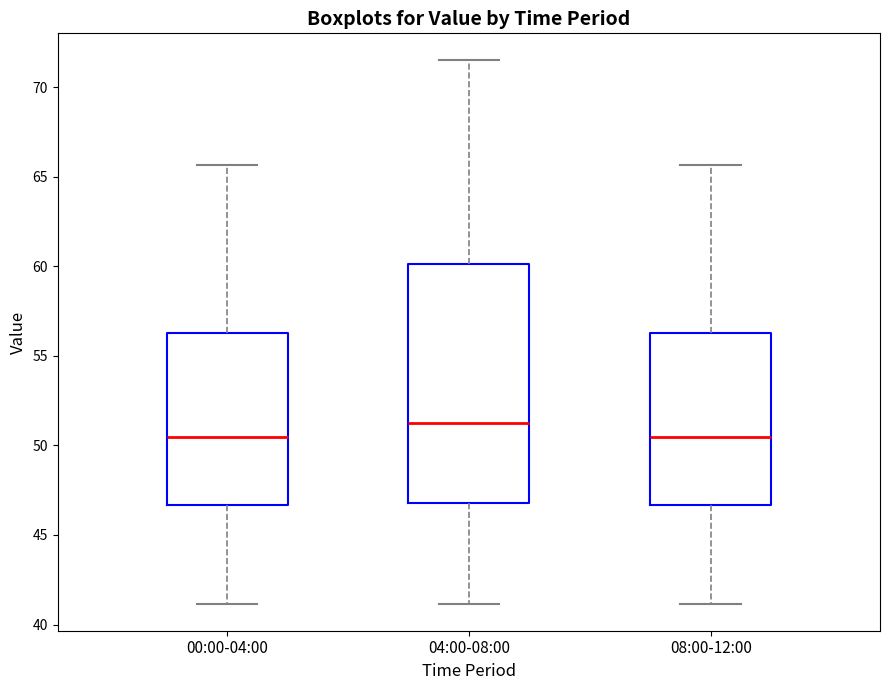

Reading left to right, transcribe this box plot: for each box, give where its median line is, the range the box spans, and where its two whiskers end, as read against the y-axis. The values are not printed on the chart, so give them approximately, as read against the axis.

00:00-04:00: median 50.5, box 46.5 to 56.5, whiskers 41.0 to 65.5
04:00-08:00: median 51.5, box 47.0 to 60.0, whiskers 41.0 to 71.5
08:00-12:00: median 50.5, box 46.5 to 56.5, whiskers 41.0 to 65.5